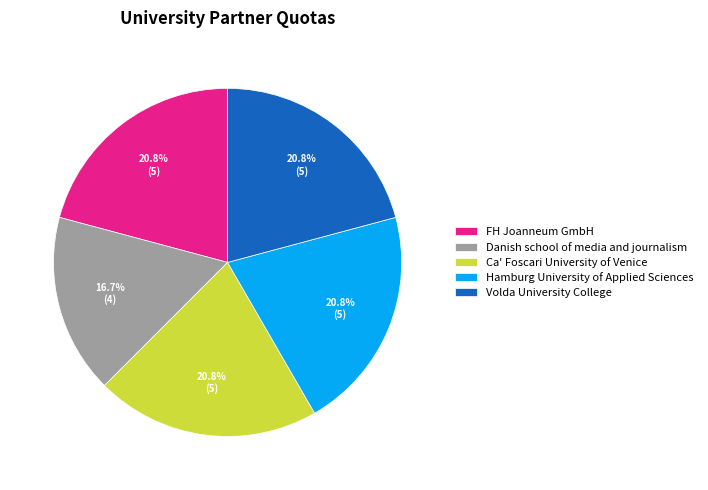

What percentage is the Danish school of media and journalism slice, to the nearest percent?

17%